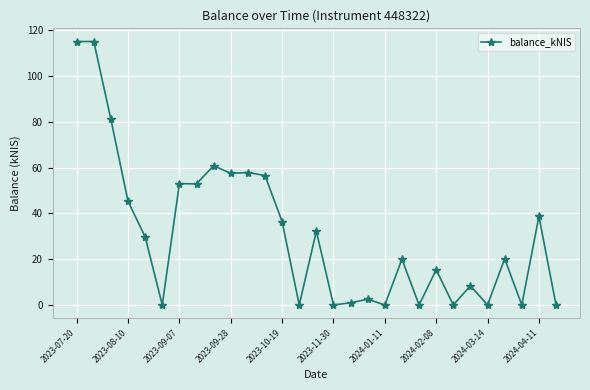

What is the value of the 5th point from the left?

29.7